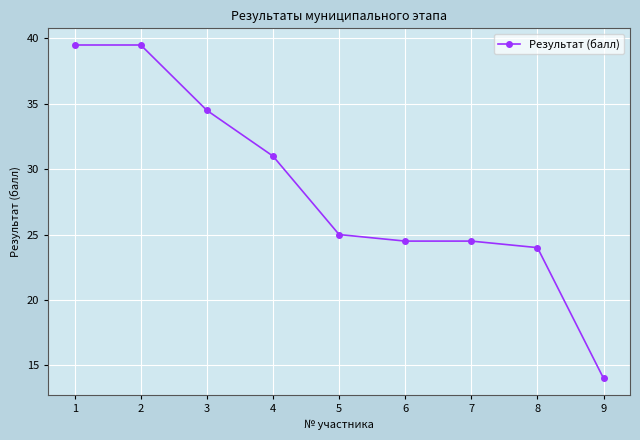

Reading left to right, what are all the values shown in this chart?

39.5	39.5	34.5	31.0	25.0	24.5	24.5	24.0	14.0